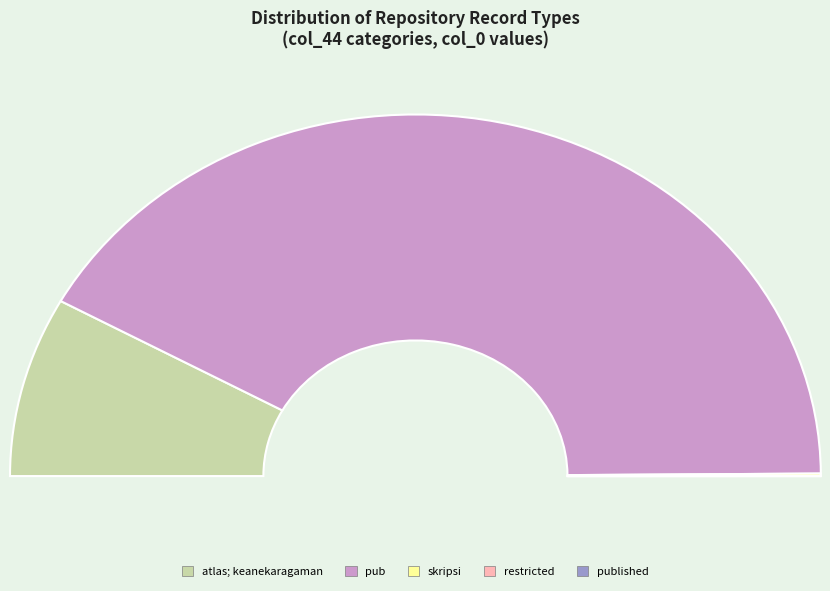

Which slice is the smallest?

restricted